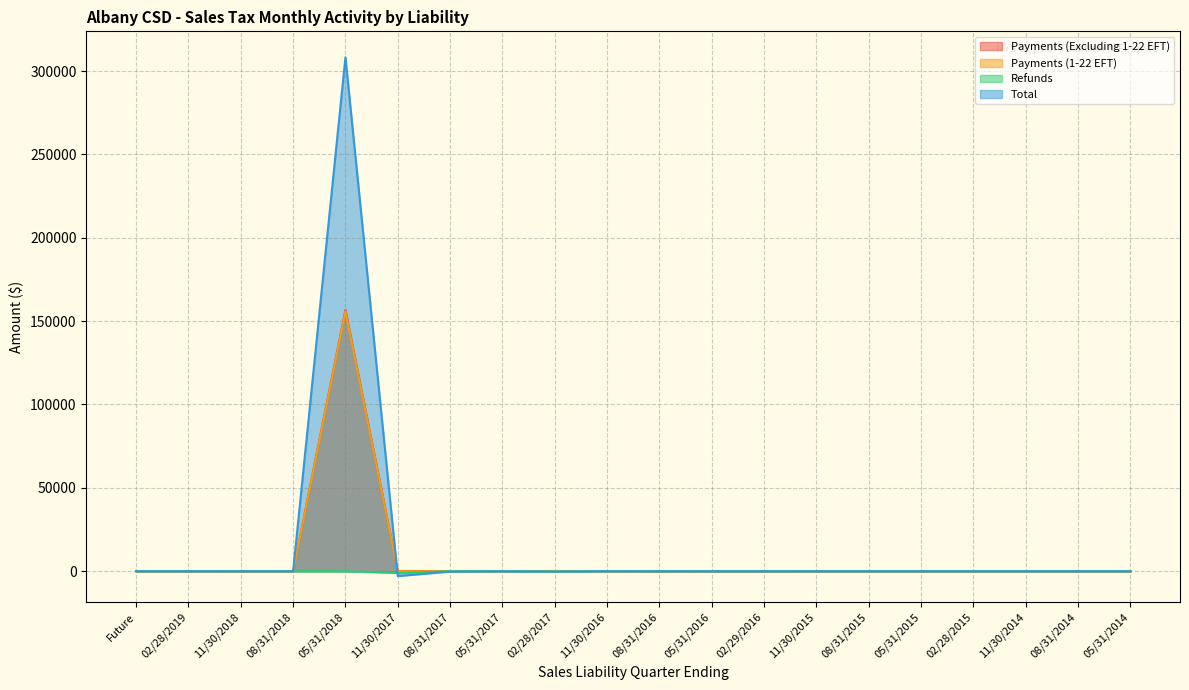

The Payments (1-22 EFT) series shows 69306.8 at 11/30/2014. True or false?

False